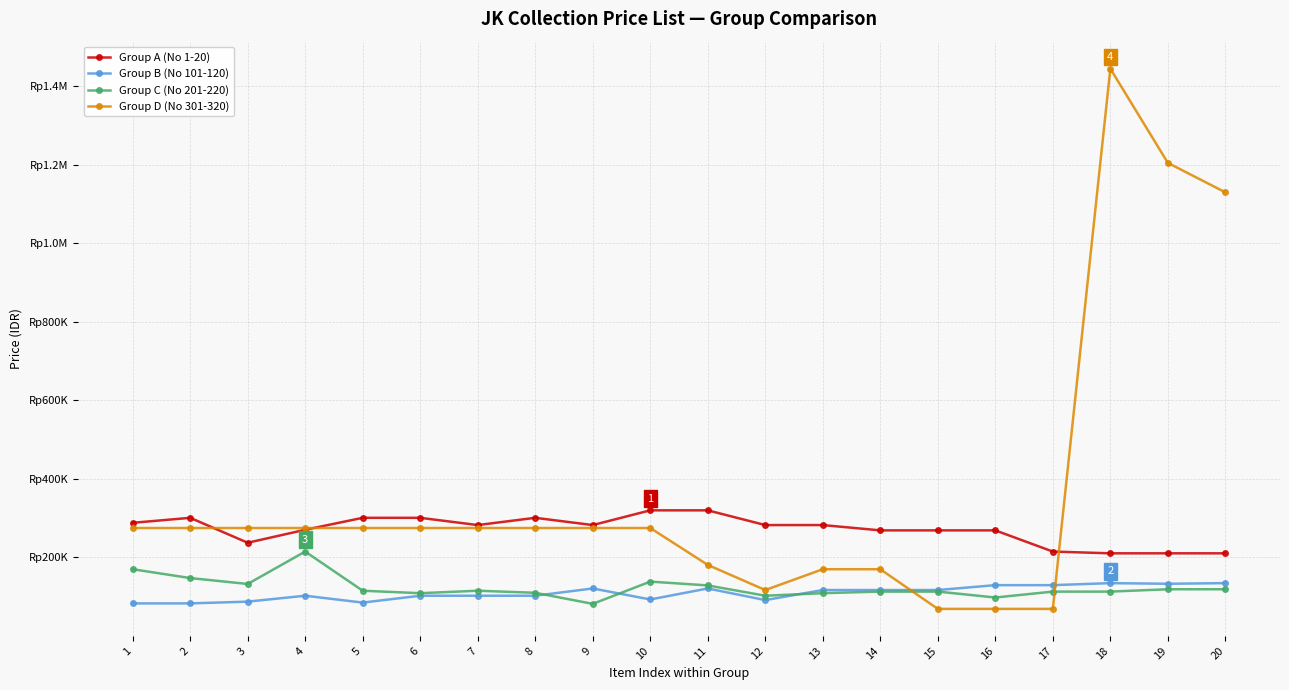

What are all the series names shown in the legend?

Group A (No 1-20), Group B (No 101-120), Group C (No 201-220), Group D (No 301-320)